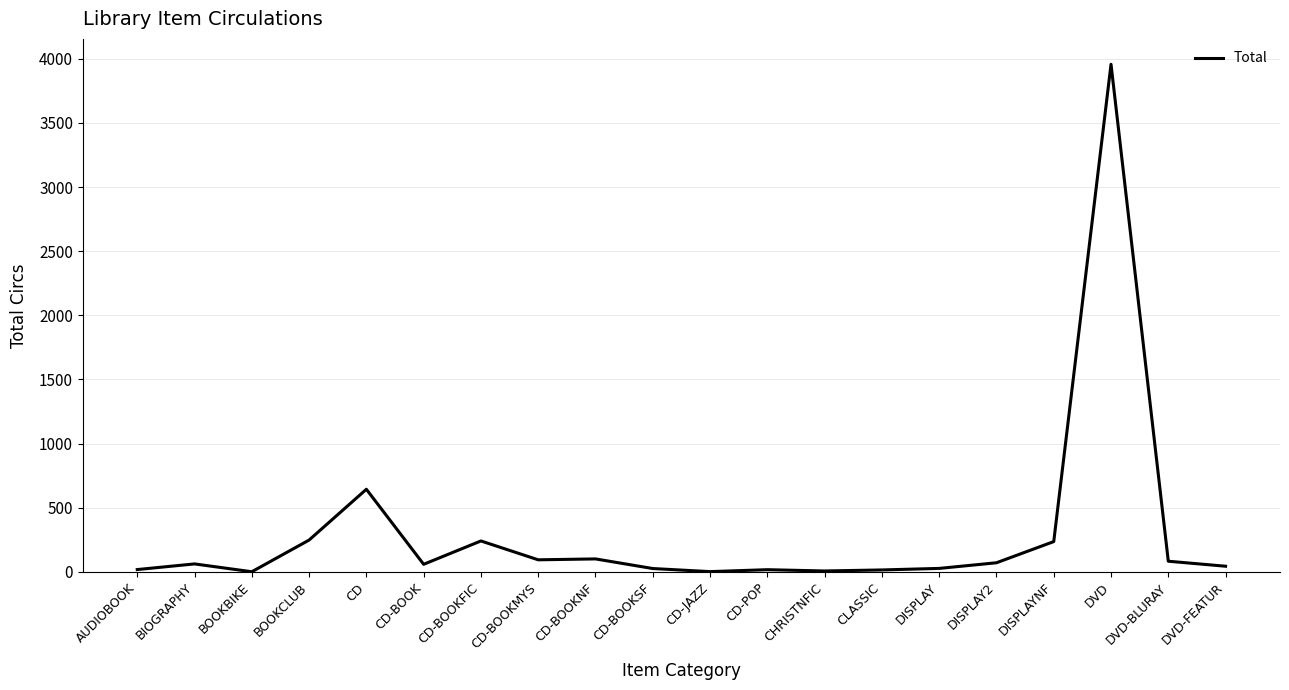

What is the change in value from CHRISTNFIC to DISPLAY2?

+64